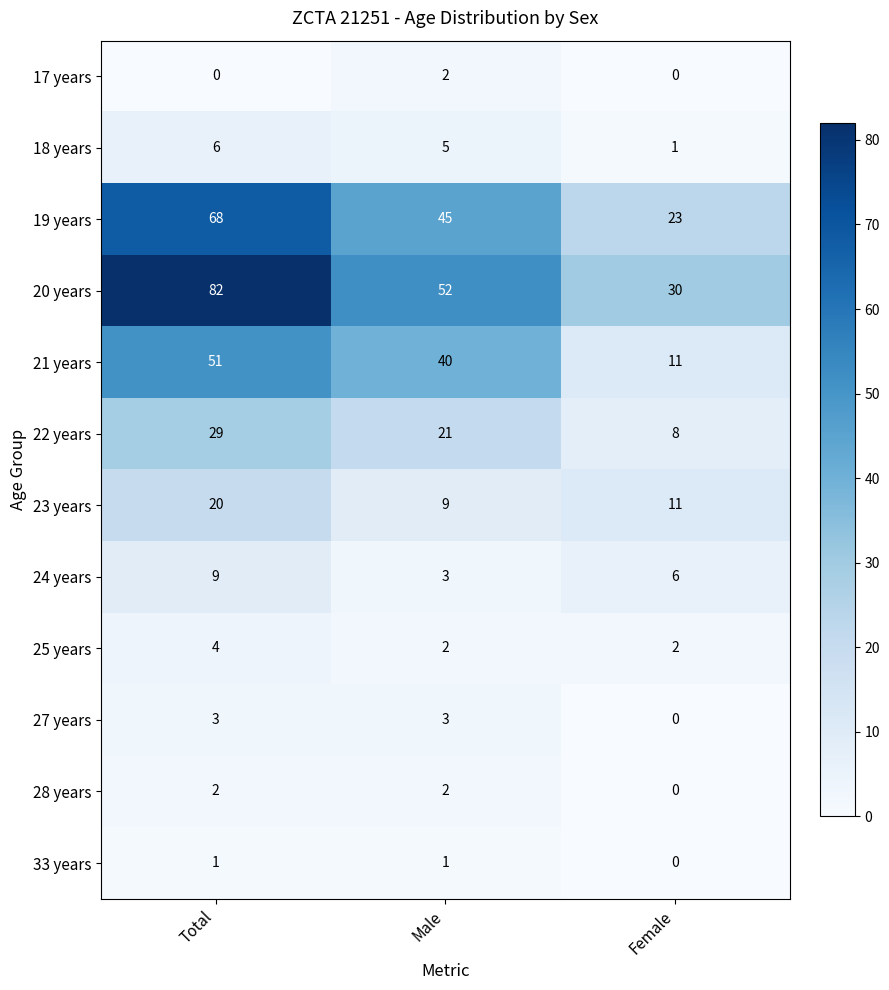

Which category has the lowest value in the 24 years series?

Male